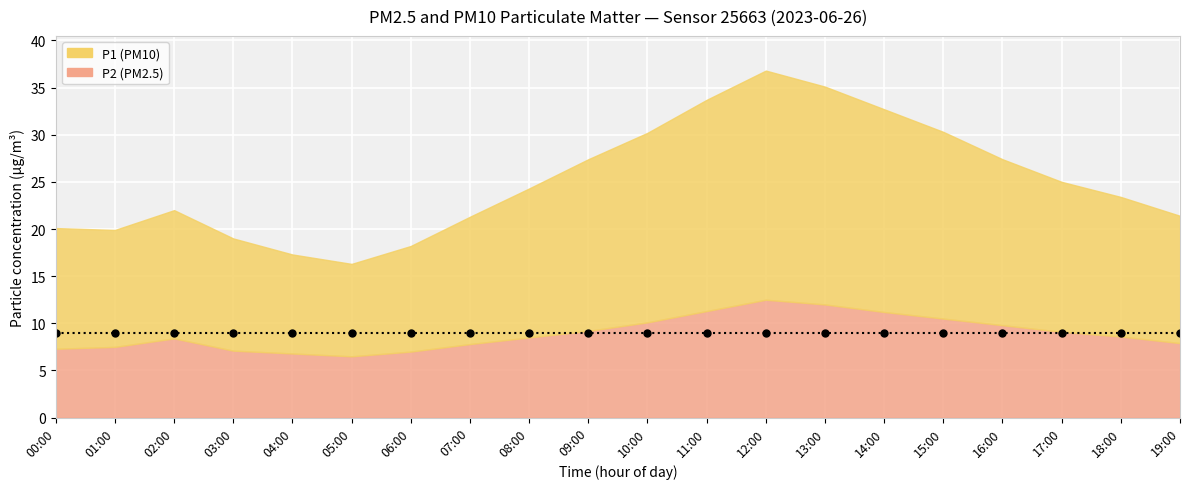

Is the value of P2 at 15:00 greater than the value of P1 at 09:00?

No